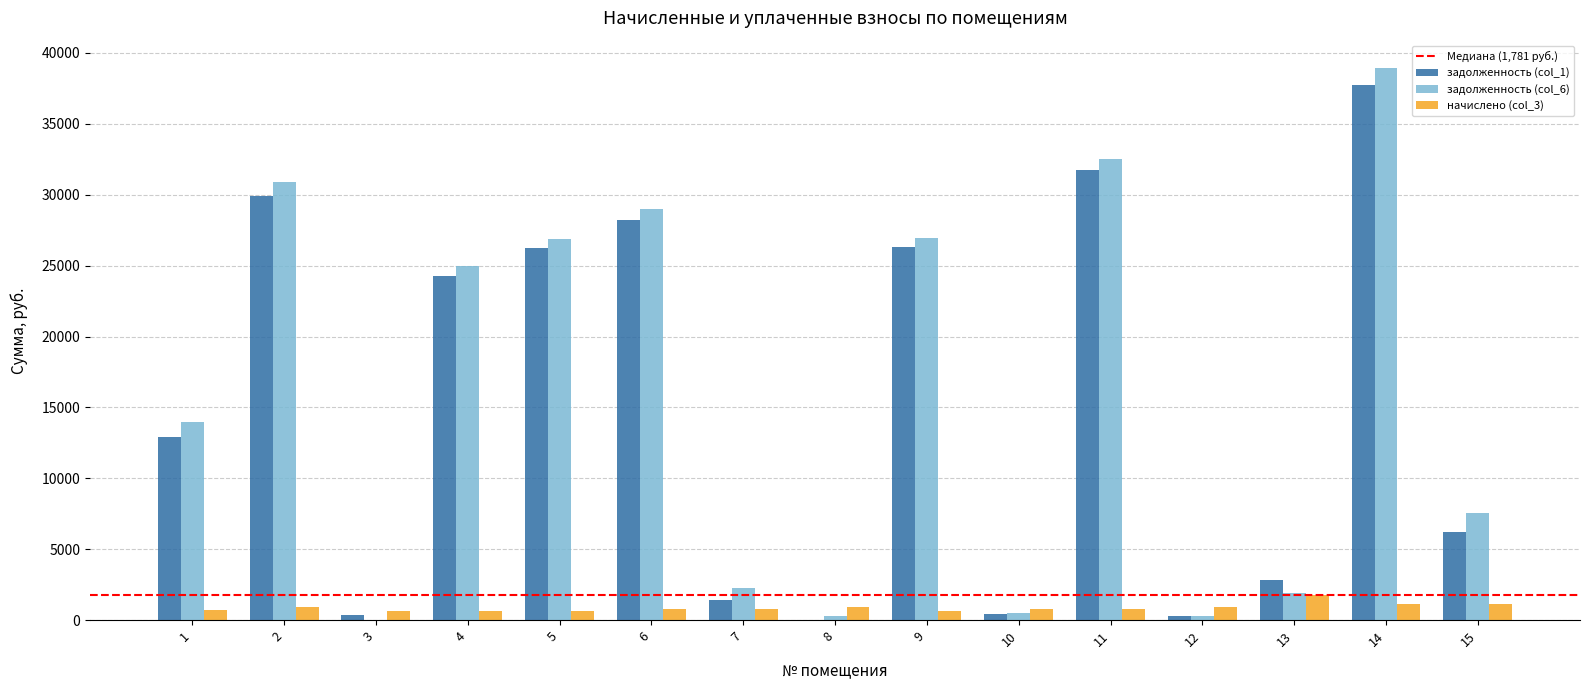

Read the задолженность (col_1) value at 2.

29928.3